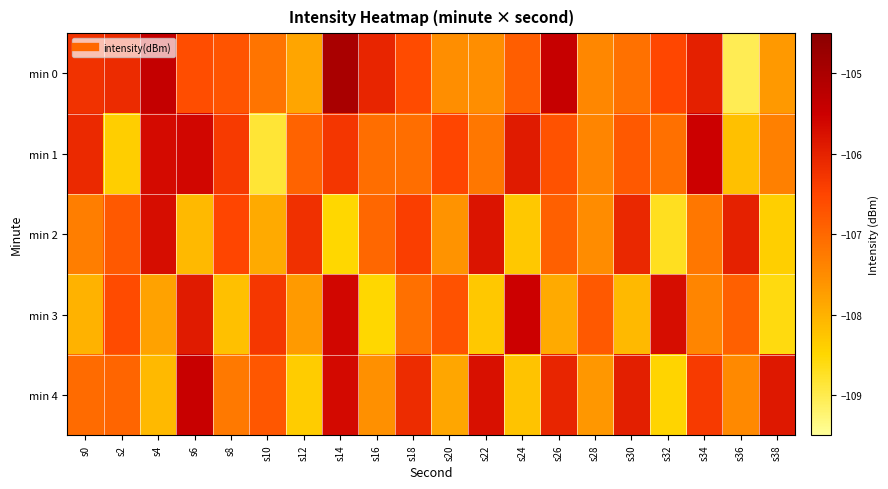

Reading right to left, transcribe all the data shown in this chart.

min 0: s38=-107.7	s36=-109.0	s34=-106.0	s32=-106.5	s30=-107.1	s28=-107.4	s26=-105.4	s24=-106.9	s22=-107.5	s20=-107.5	s18=-106.6	s16=-106.0	s14=-105.0	s12=-107.8	s10=-107.2	s8=-106.7	s6=-106.6	s4=-105.4	s2=-106.1	s0=-106.2
min 1: s38=-107.3	s36=-108.2	s34=-105.5	s32=-107.1	s30=-106.8	s28=-107.4	s26=-106.7	s24=-105.9	s22=-107.2	s20=-106.5	s18=-107.1	s16=-107.1	s14=-106.3	s12=-106.9	s10=-108.8	s8=-106.3	s6=-105.6	s4=-105.7	s2=-108.4	s0=-106.1
min 2: s38=-108.4	s36=-106.0	s34=-107.2	s32=-108.7	s30=-106.1	s28=-107.5	s26=-106.9	s24=-108.3	s22=-105.8	s20=-107.6	s18=-106.4	s16=-107.0	s14=-108.5	s12=-106.2	s10=-107.9	s8=-106.5	s6=-108.1	s4=-105.7	s2=-106.8	s0=-107.3
min 3: s38=-108.6	s36=-106.9	s34=-107.4	s32=-105.7	s30=-108.1	s28=-106.8	s26=-107.9	s24=-105.5	s22=-108.3	s20=-106.7	s18=-107.1	s16=-108.5	s14=-105.6	s12=-107.7	s10=-106.3	s8=-108.2	s6=-105.9	s4=-107.8	s2=-106.6	s0=-108.0
min 4: s38=-105.8	s36=-107.5	s34=-106.3	s32=-108.5	s30=-106.0	s28=-107.7	s26=-106.0	s24=-108.2	s22=-105.8	s20=-107.8	s18=-106.2	s16=-107.5	s14=-105.7	s12=-108.3	s10=-106.8	s8=-107.2	s6=-105.5	s4=-108.1	s2=-107.0	s0=-107.0